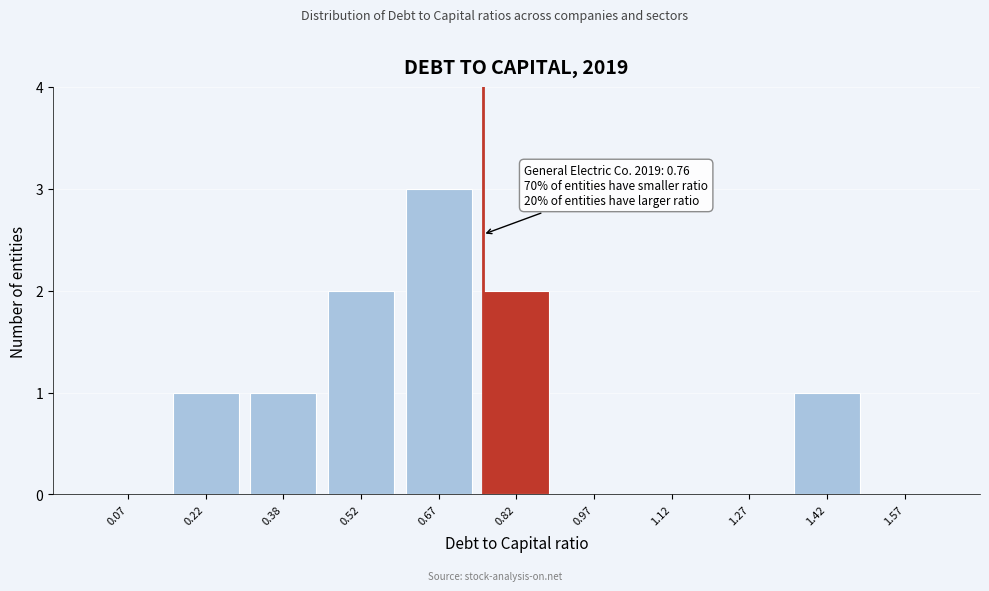

Over which range of the x-axis is the bar tallest?

0.60 to 0.75